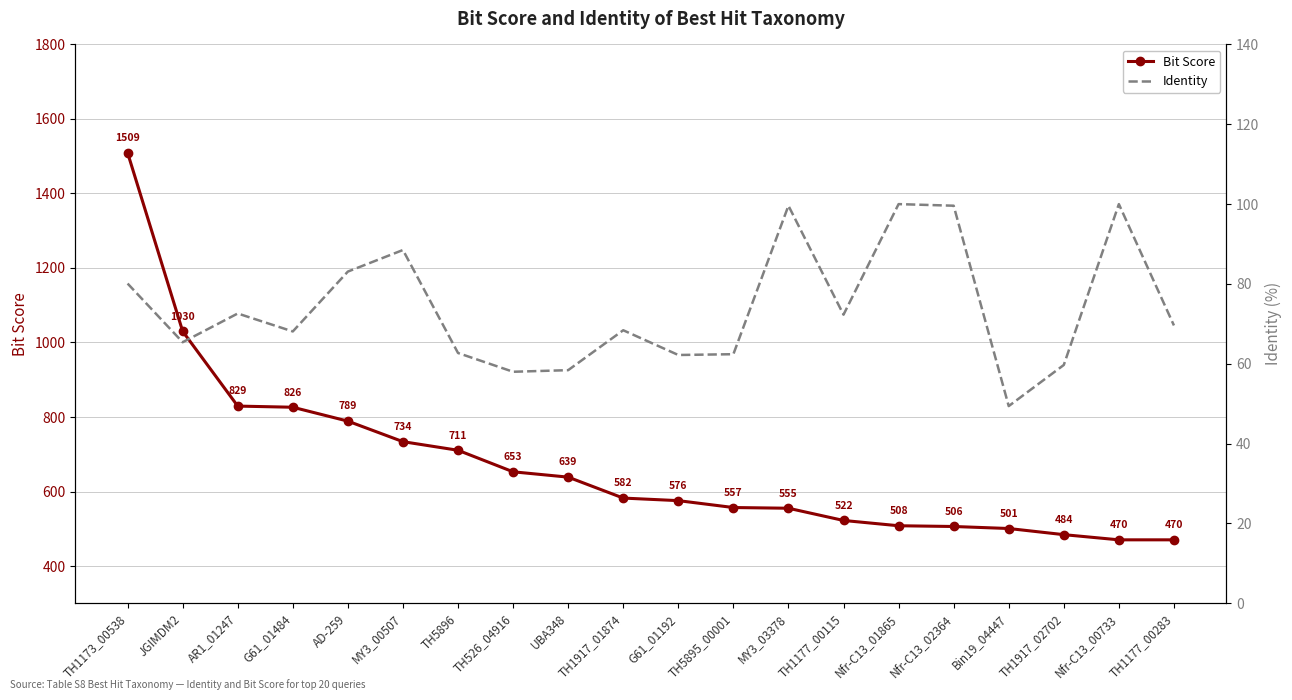

Reading left to right, extract all data points from this chart.

Bit Score: 1509.2	1030.0	829.3	826.2	788.9	733.8	710.7	652.9	638.6	582.4	575.5	557.0	555.1	522.3	508.1	506.1	500.7	484.2	470.3	470.3
Identity: 80.1	65.4	72.6	68.1	83.1	88.5	62.7	58.0	58.4	68.4	62.2	62.4	99.6	72.3	100.0	99.6	49.4	59.7	100.0	69.6